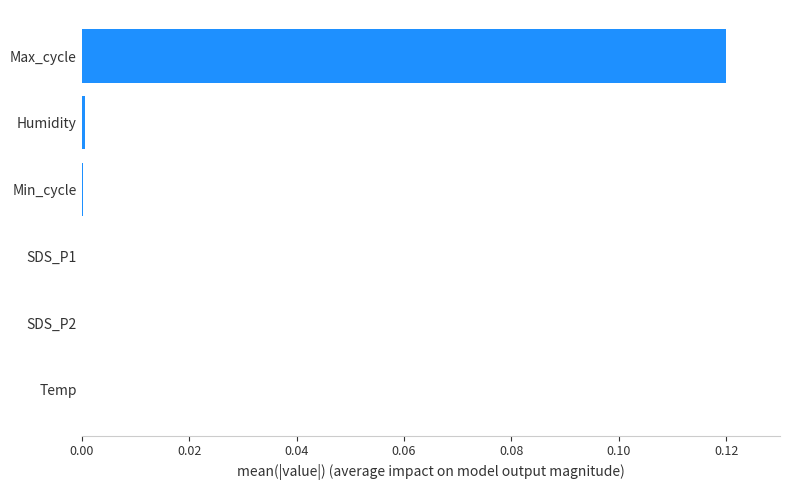

Which has a higher value, Max_cycle or Temp?

Max_cycle